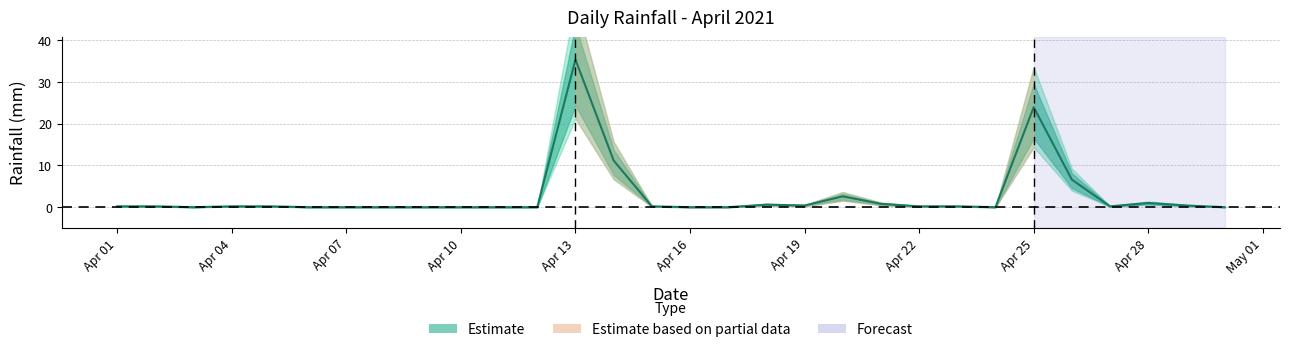

What is the sum of the values at 2021-04-06 and 2021-04-19?

0.4